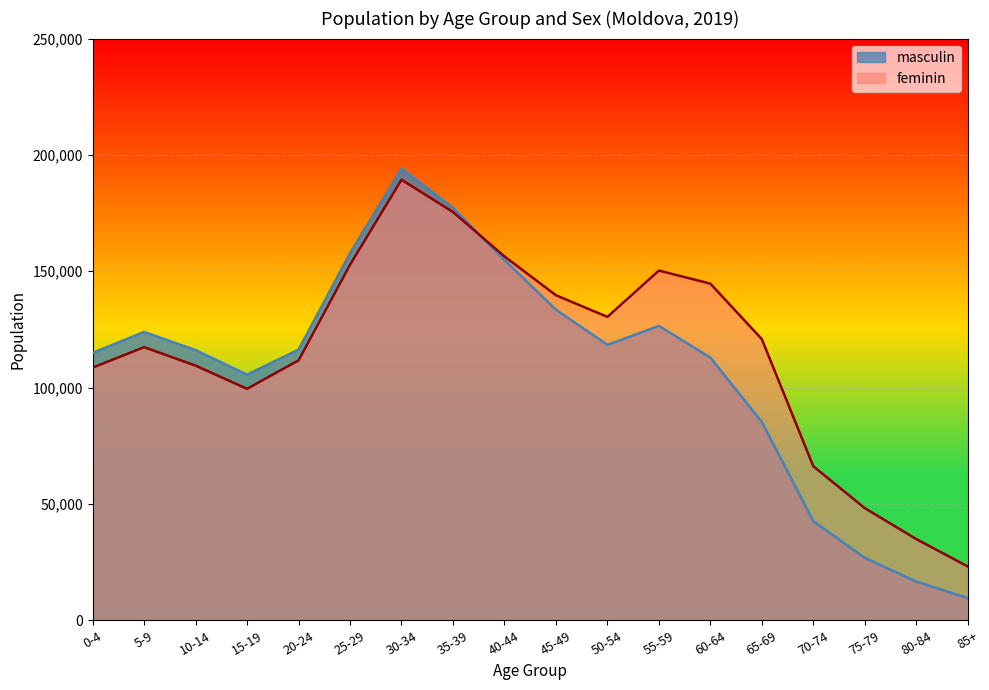

What is the sum of the feminin values at 30-34 and 15-19?

288814